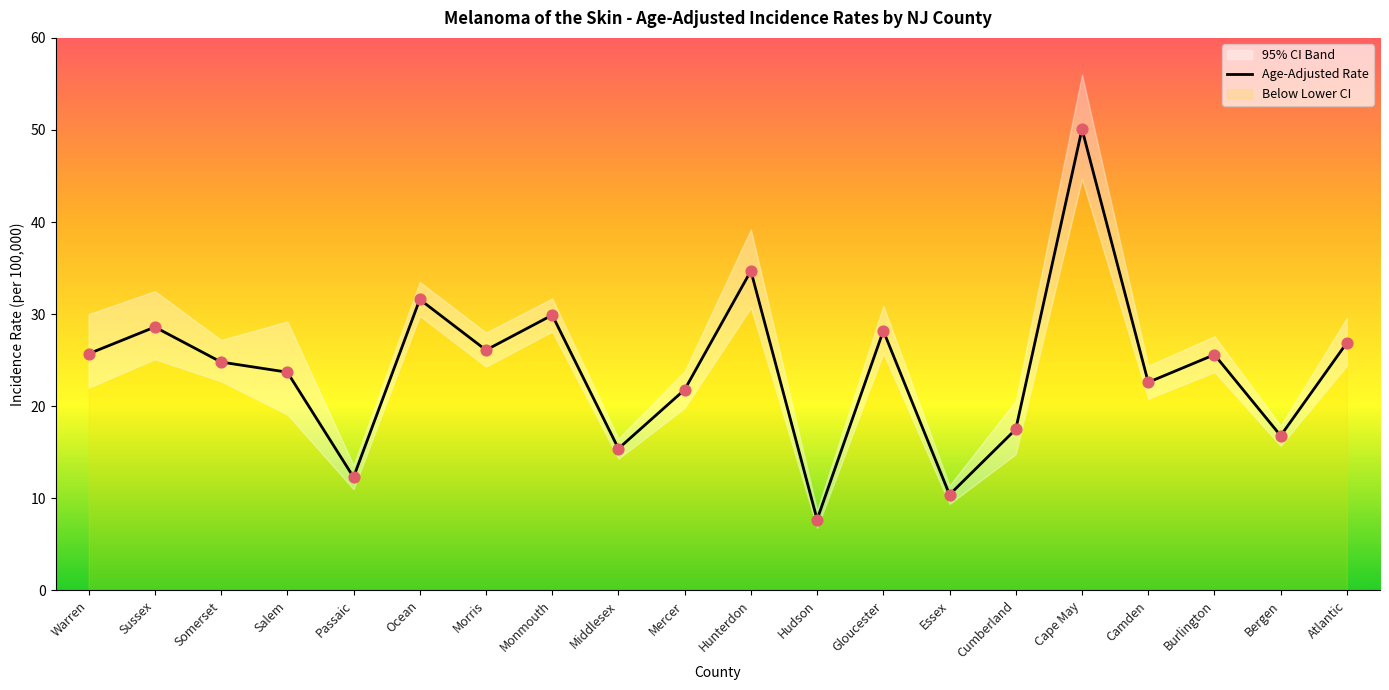

What is the ratio of the value at Middlesex to the value at Essex?

1.5